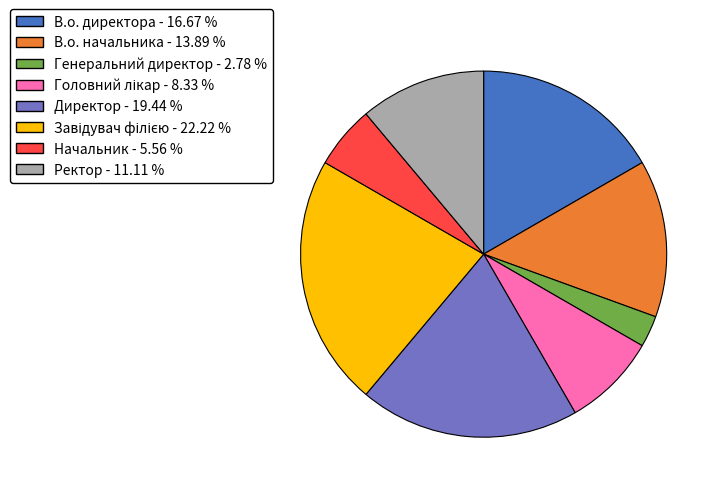

Which has a higher value, Ректор - 11.11 % or Генеральний директор - 2.78 %?

Ректор - 11.11 %